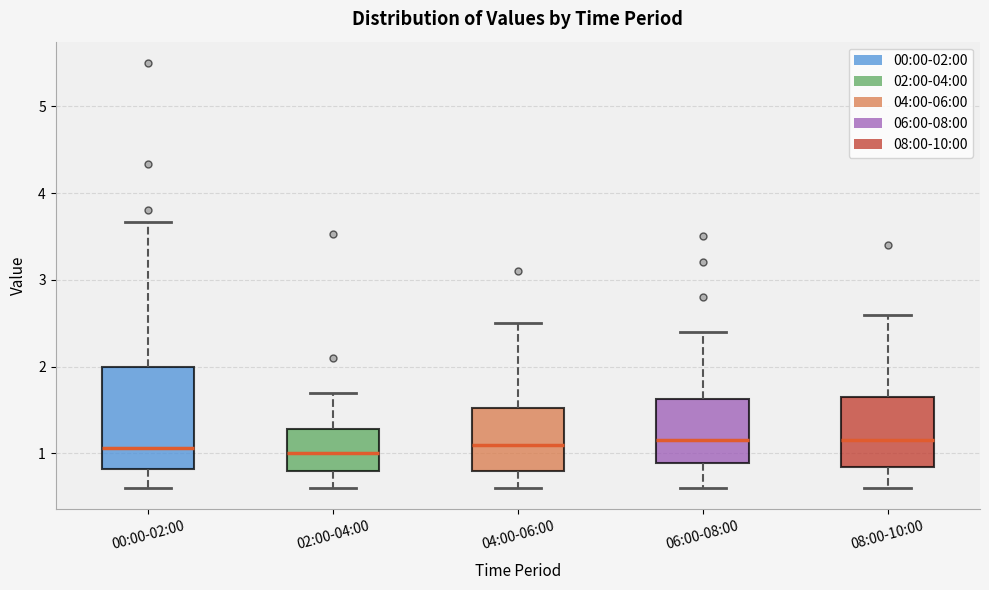

Reading left to right, transcribe this box plot: for each box, give where its median line is, the range the box spans, and where its two whiskers end, as read against the y-axis. The values are not printed on the chart, so give them approximately, as read against the axis.

00:00-02:00: median 1.1, box 0.8 to 2.0, whiskers 0.6 to 3.7
02:00-04:00: median 1.0, box 0.8 to 1.3, whiskers 0.6 to 1.7
04:00-06:00: median 1.1, box 0.8 to 1.5, whiskers 0.6 to 2.5
06:00-08:00: median 1.2, box 0.9 to 1.6, whiskers 0.6 to 2.4
08:00-10:00: median 1.2, box 0.8 to 1.7, whiskers 0.6 to 2.6